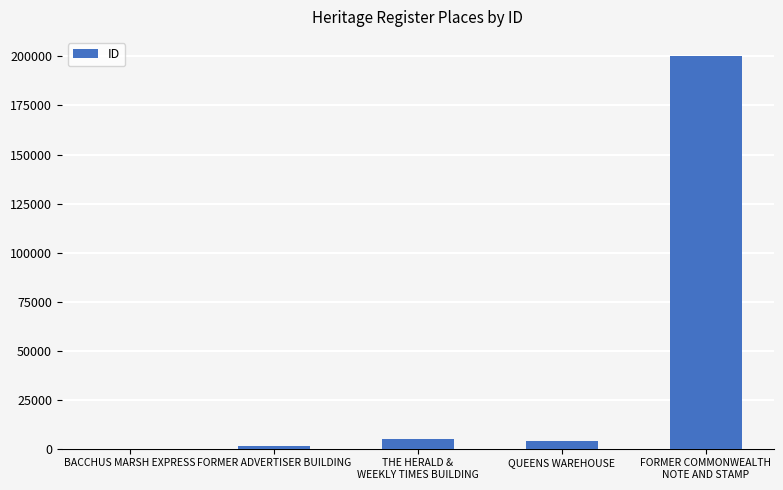

What is the greatest value displayed?

199986